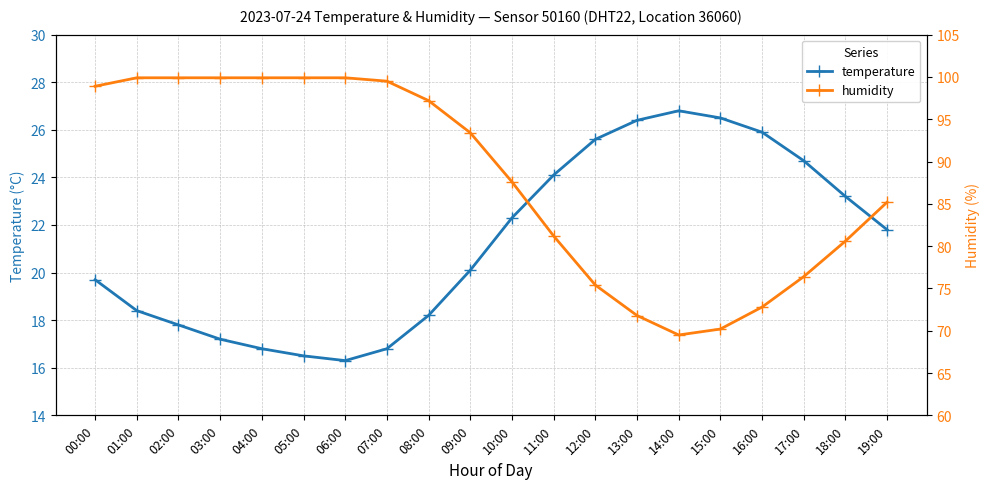

How many data points does each series have?

20